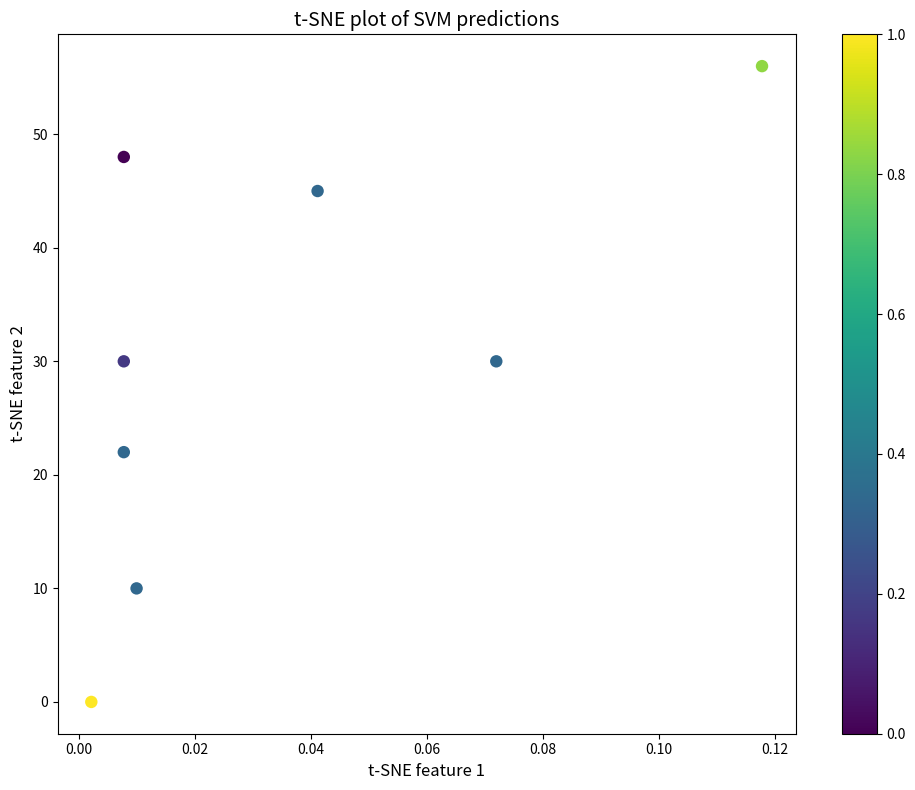

What is the range of Y values (max minus min)?

56